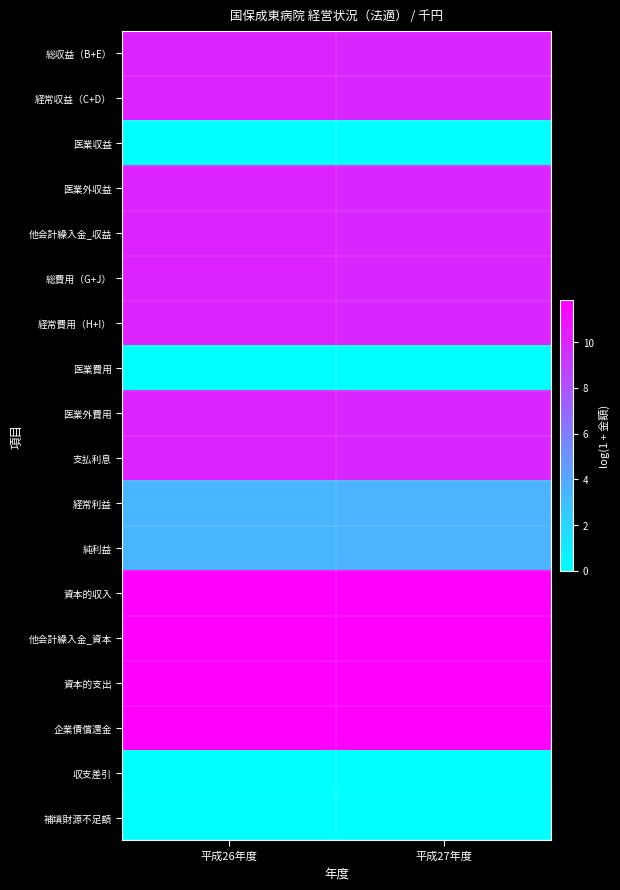

At which category is the sum across all series the highest?

平成26年度